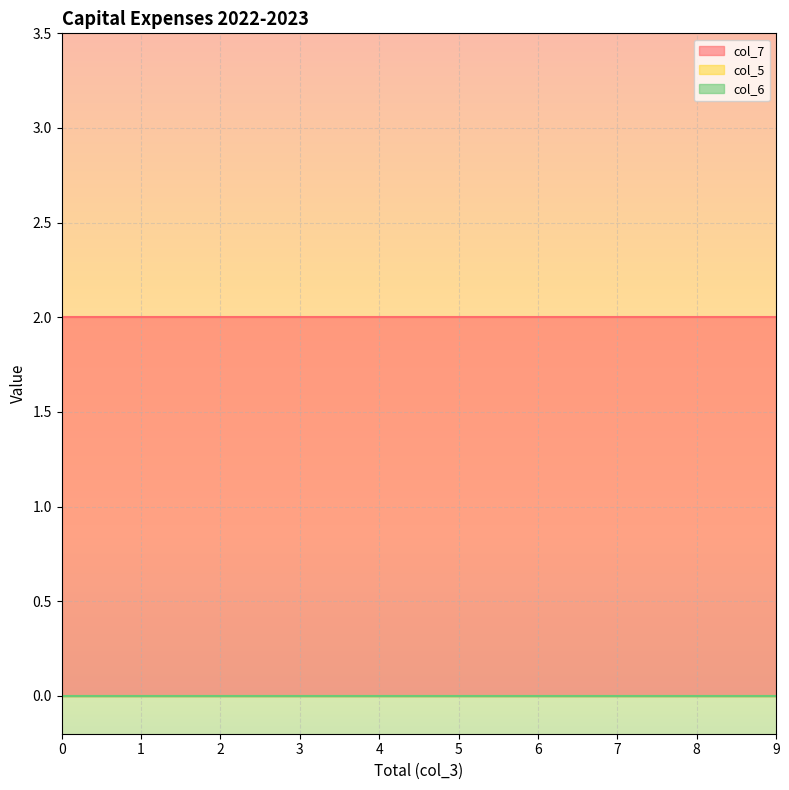

True or false: col_5 and col_7 cross at least once.

False